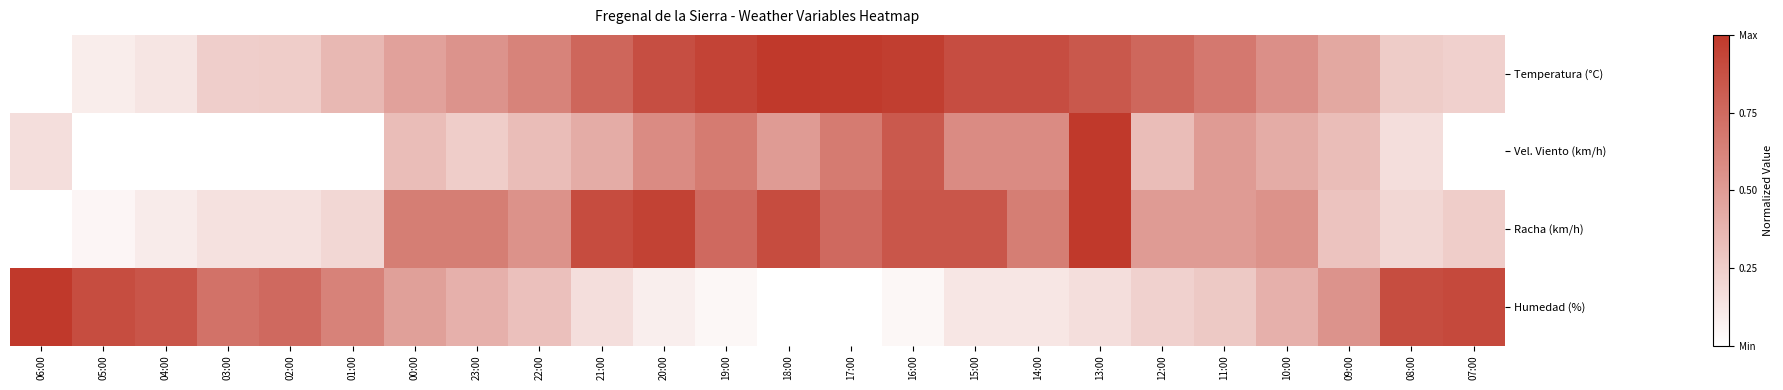

Between 07:00 and 05:00, which is larger?

07:00